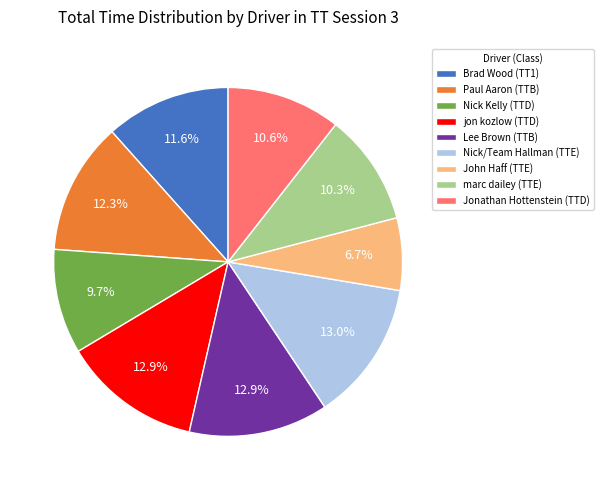

Count the number of slices in the pie.

9